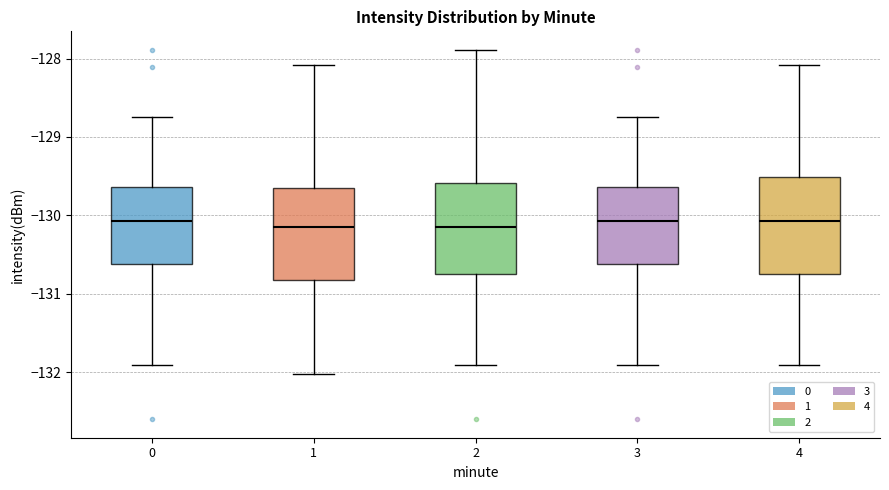

Where is the upper edge of the box at x = 1 on the y-axis? The values are not printed on the chart, so give them approximately, as read against the axis.

-129.6